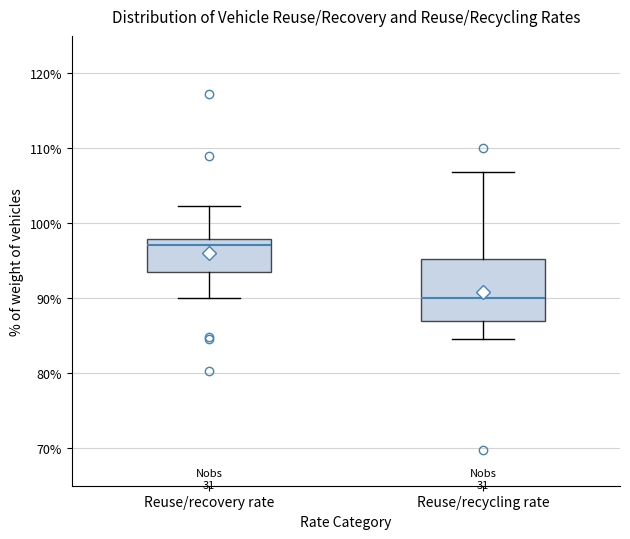

Reading left to right, read every box against the y-axis: the position of its median line, the range the box covers, and the ends of its whiskers. The values are not printed on the chart, so give them approximately, as read against the axis.

Reuse/recovery rate: median 97, box 94 to 98, whiskers 90 to 102
Reuse/recycling rate: median 90, box 87 to 95, whiskers 85 to 107